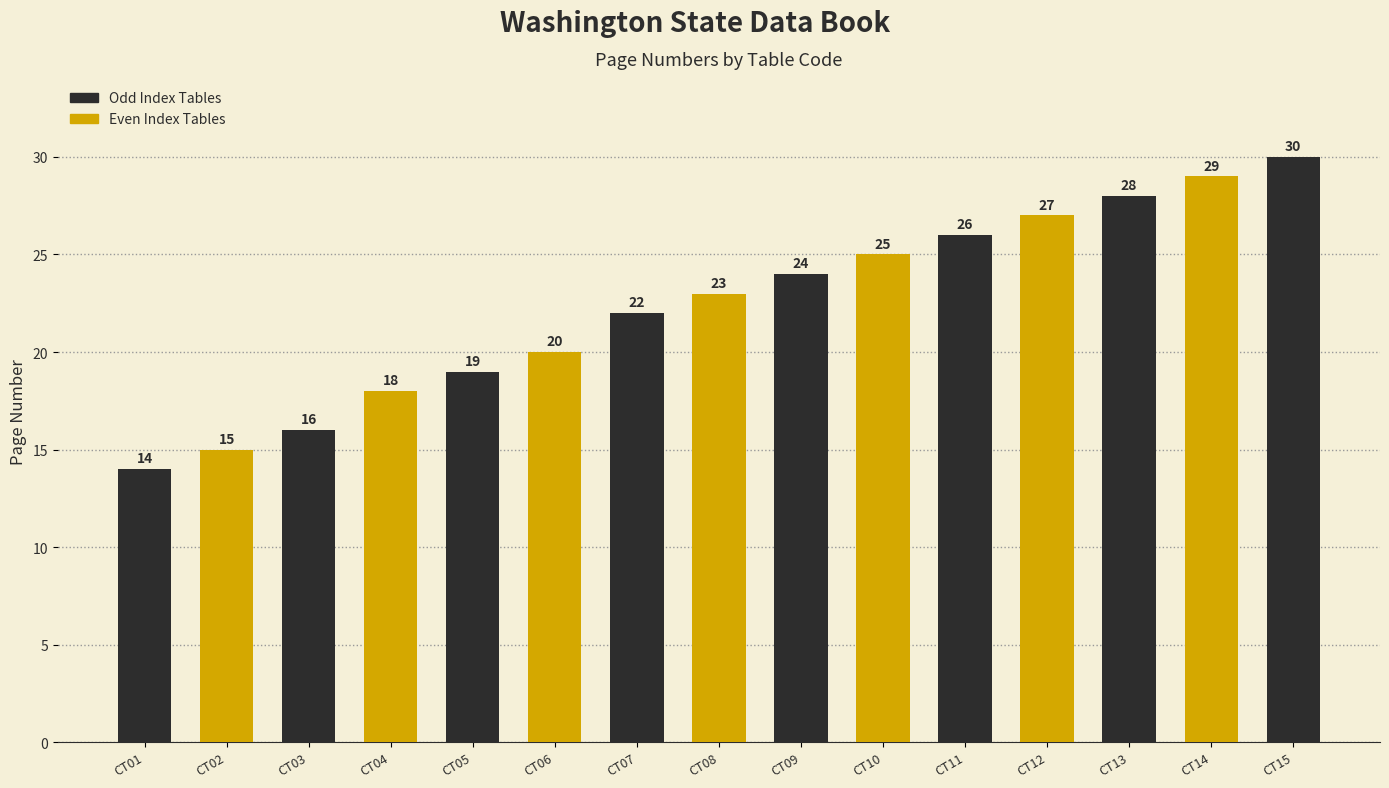

At which label is the value closest to 22?

CT07